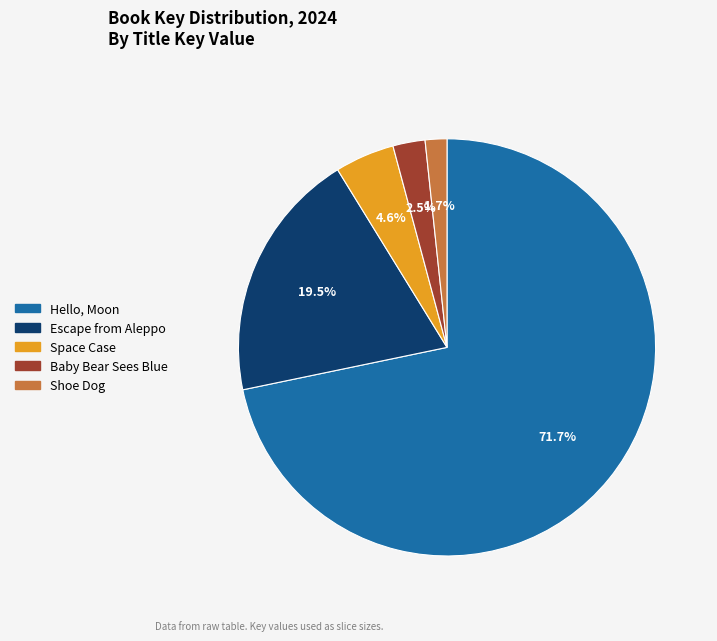

Which slice is the largest?

Hello, Moon